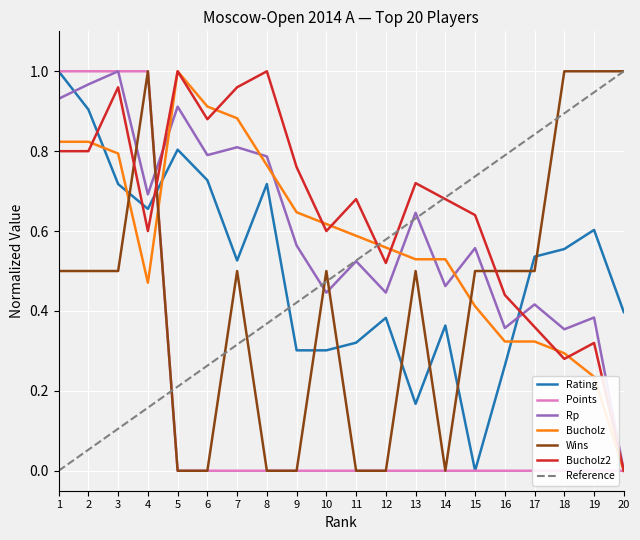

In Bucholz2, how many points are lower than both neighbors (excluding endpoints)?

5